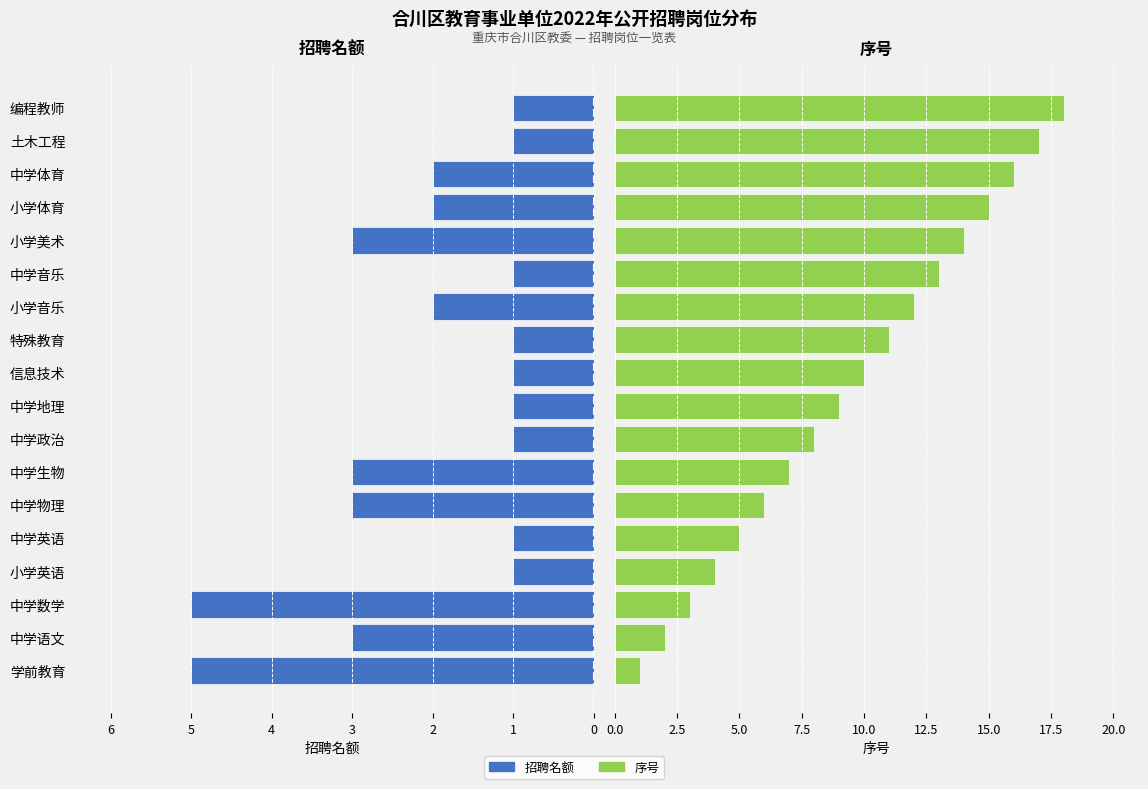

Reading left to right, list all the values displayed in this chart.

左侧（招聘名额）: 5	3	5	1	1	3	3	1	1	1	1	2	1	3	2	2	1	1
右侧（序号）: 1	2	3	4	5	6	7	8	9	10	11	12	13	14	15	16	17	18